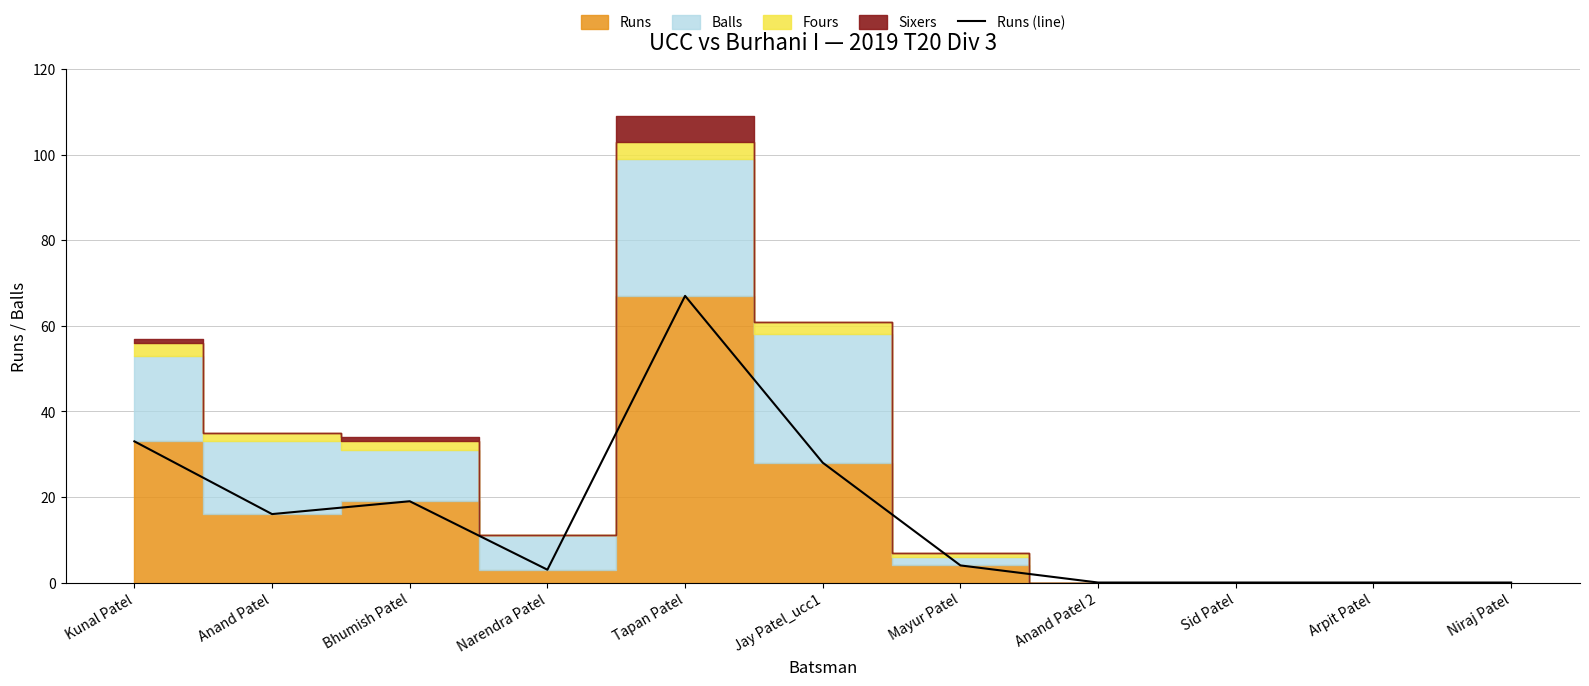

What is the average value?

15